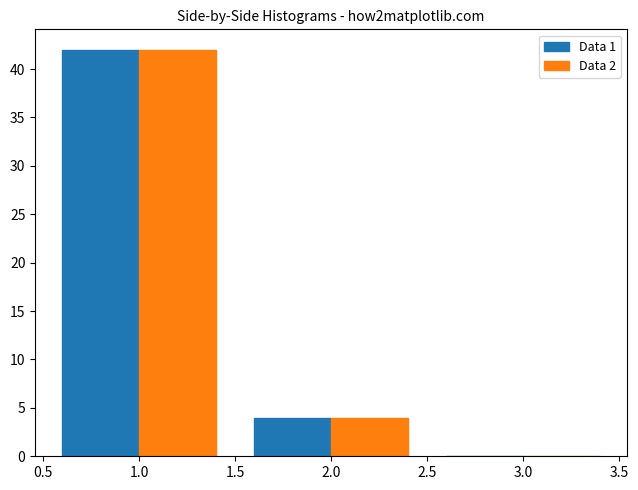

In the Data 1 series, which range on the x-axis has the tallest bar?

0.5 to 1.5